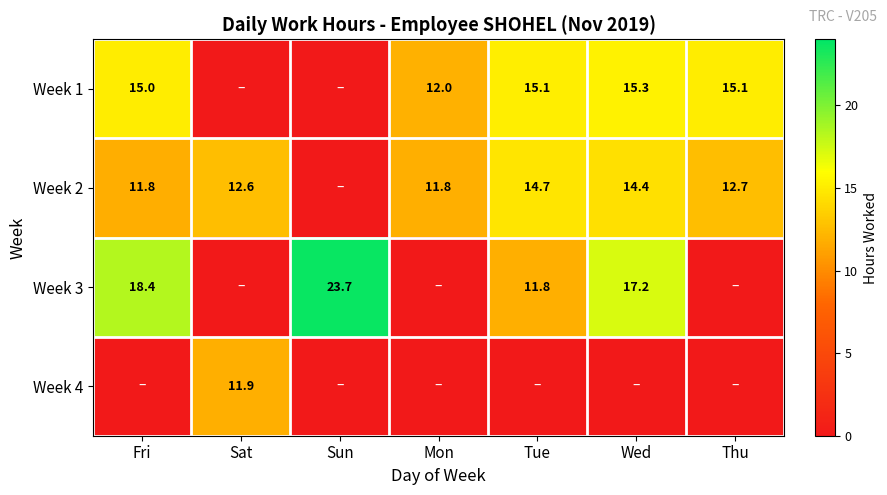

What is the sum of the Week 2 values at Tue and Thu?

27.4